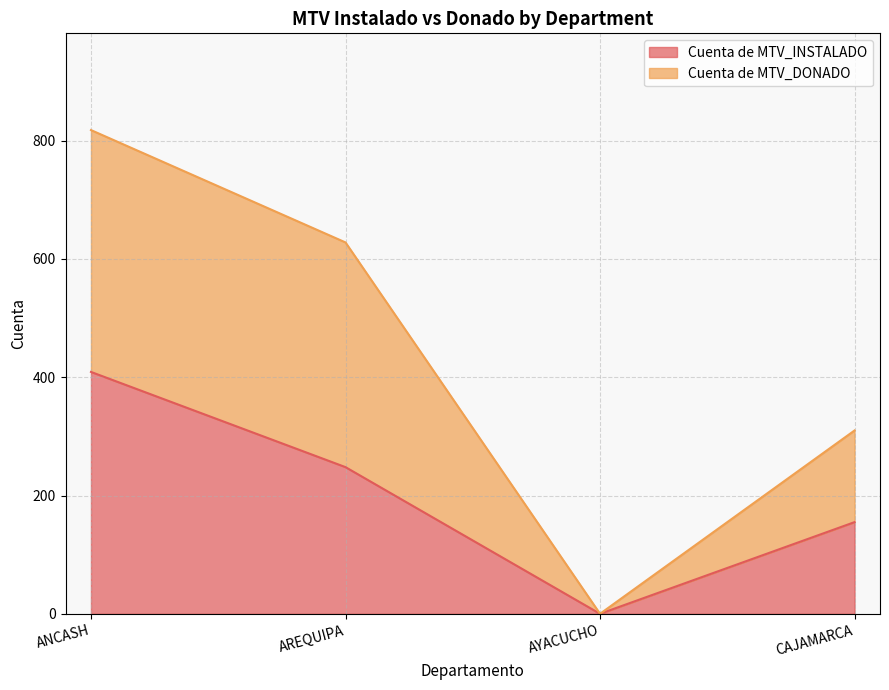

Which series has the widest spread of values?

Cuenta de MTV_DONADO